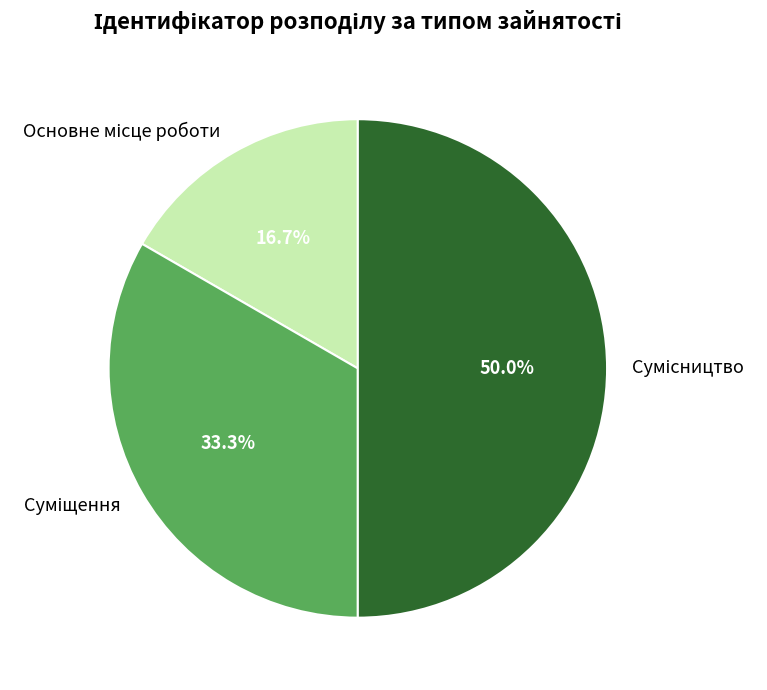

Which category has the biggest portion of the pie?

Сумісництво